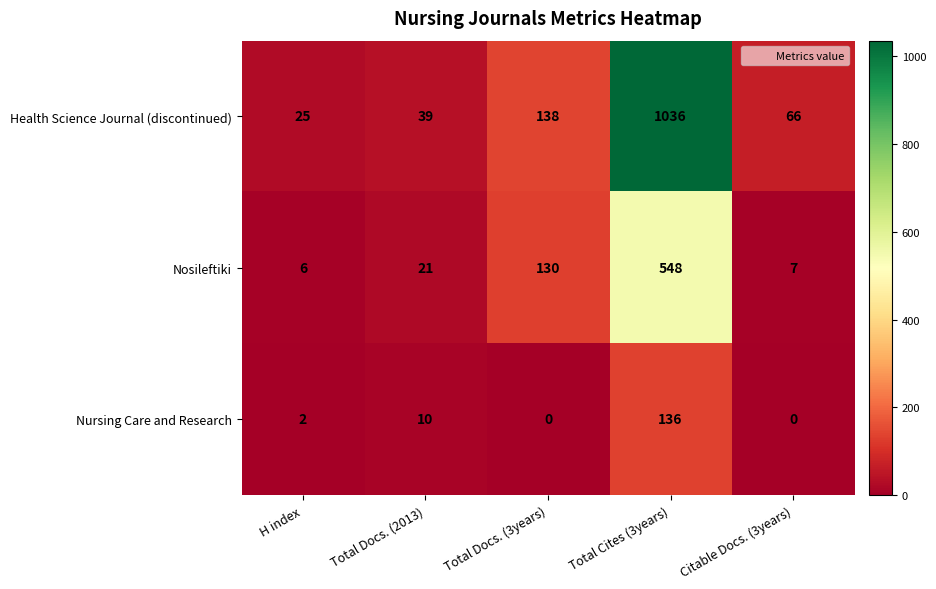

What is the spread (max minus min) of values at Citable Docs. (3years)?

66